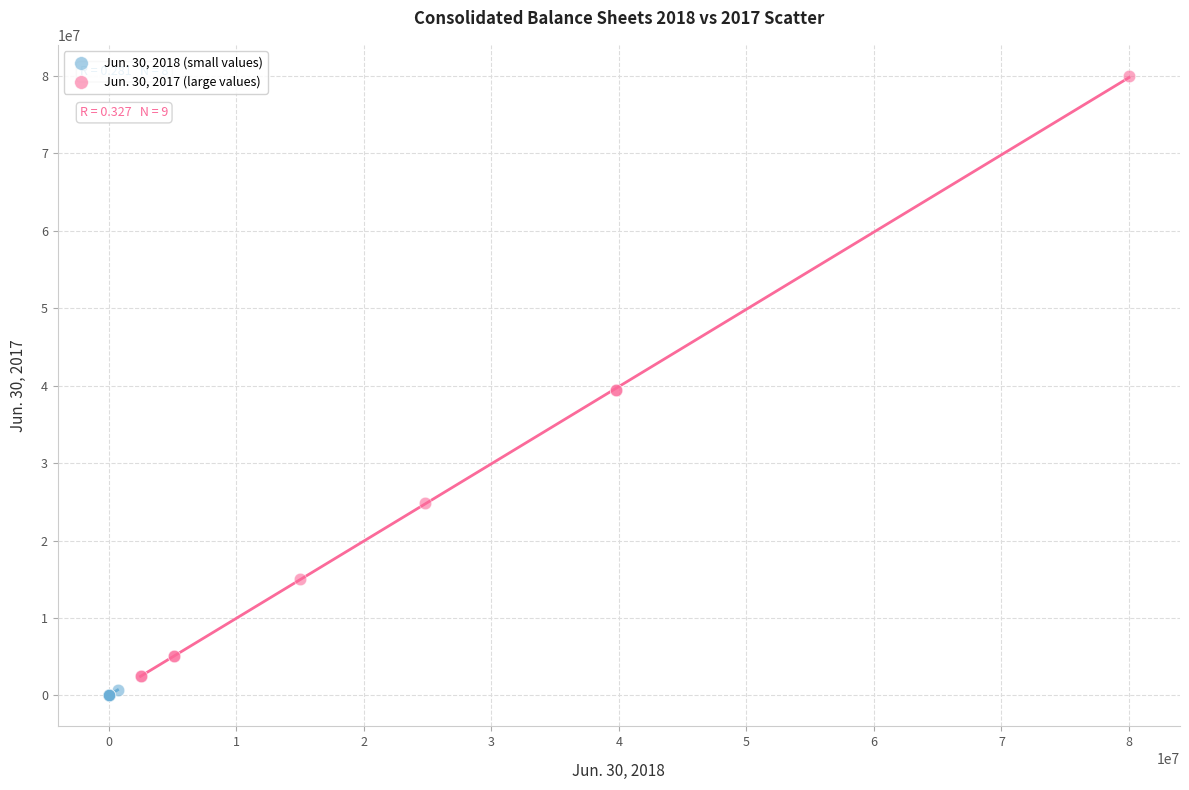

What are all the series names shown in the legend?

Jun. 30, 2018 (small values), Jun. 30, 2017 (large values)